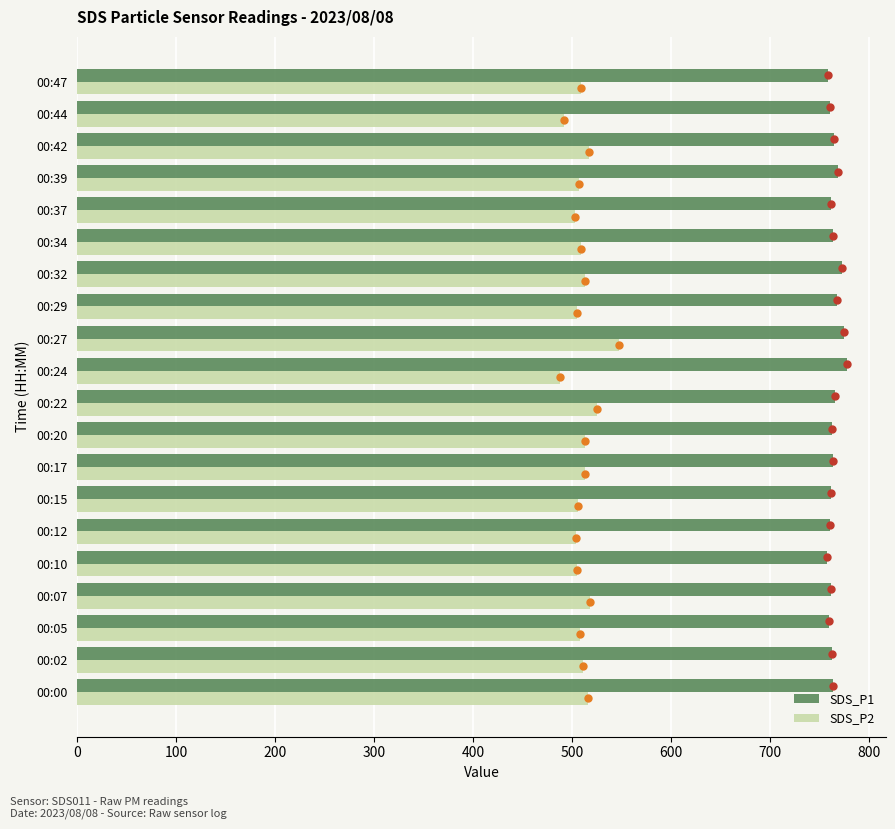

What is the smallest value displayed?

488.4